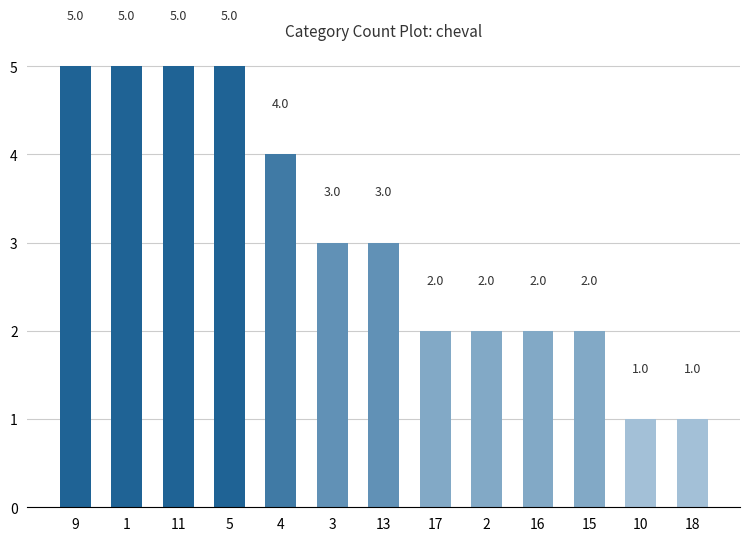

What is the difference between the second highest and second lowest values?

4